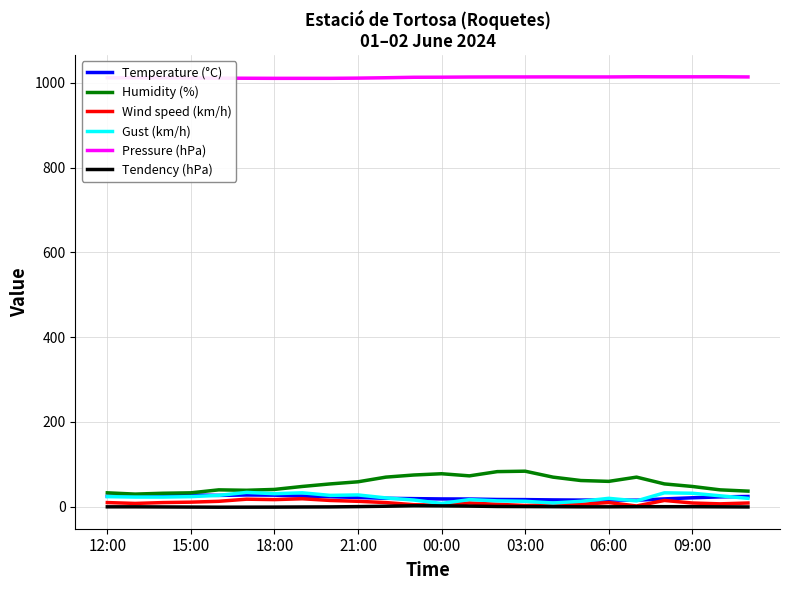

What is the average value of the Tendency (hPa) series?

0.3